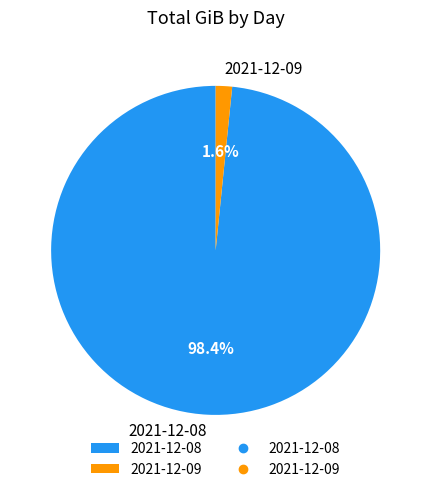

How many segments does this pie chart have?

2